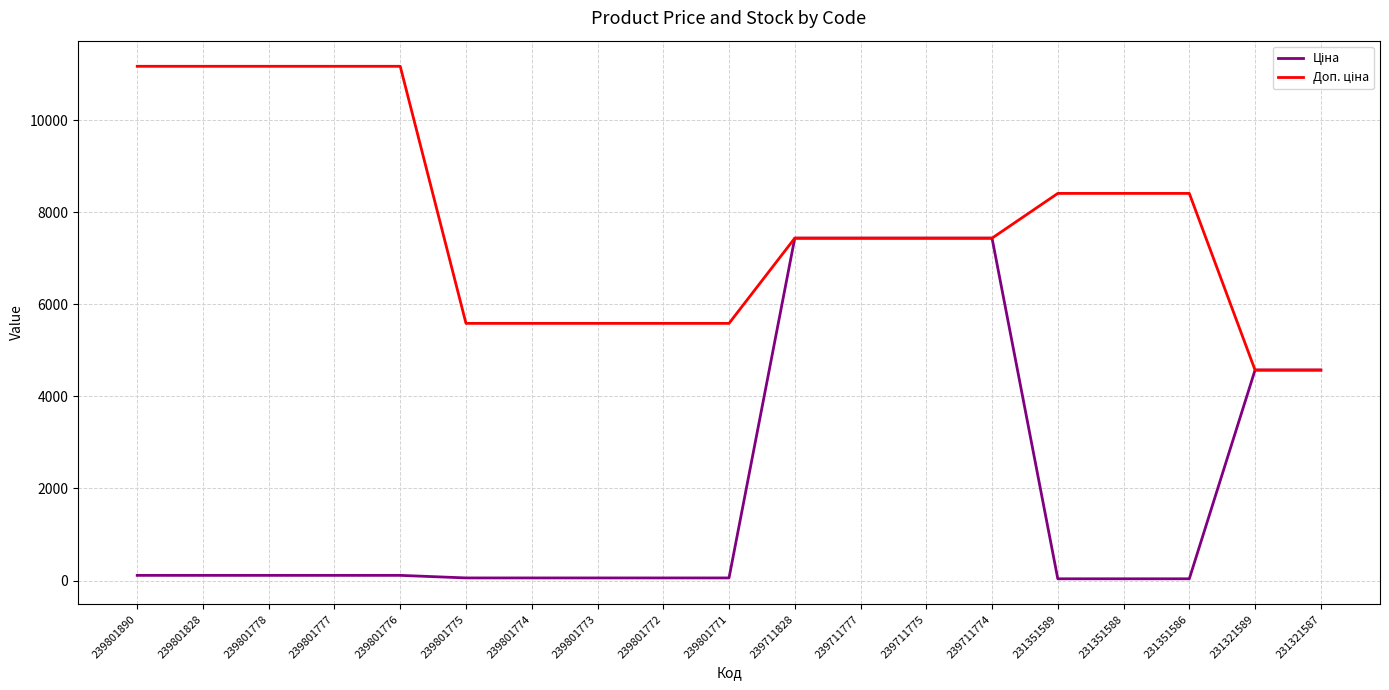

What is the greatest value displayed?

11169.0